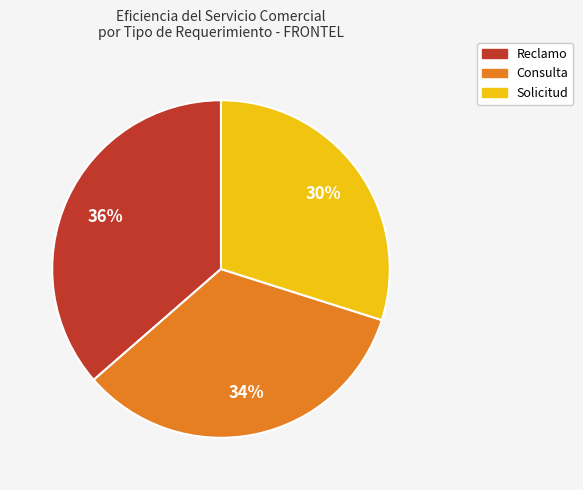

Count the number of slices in the pie.

3